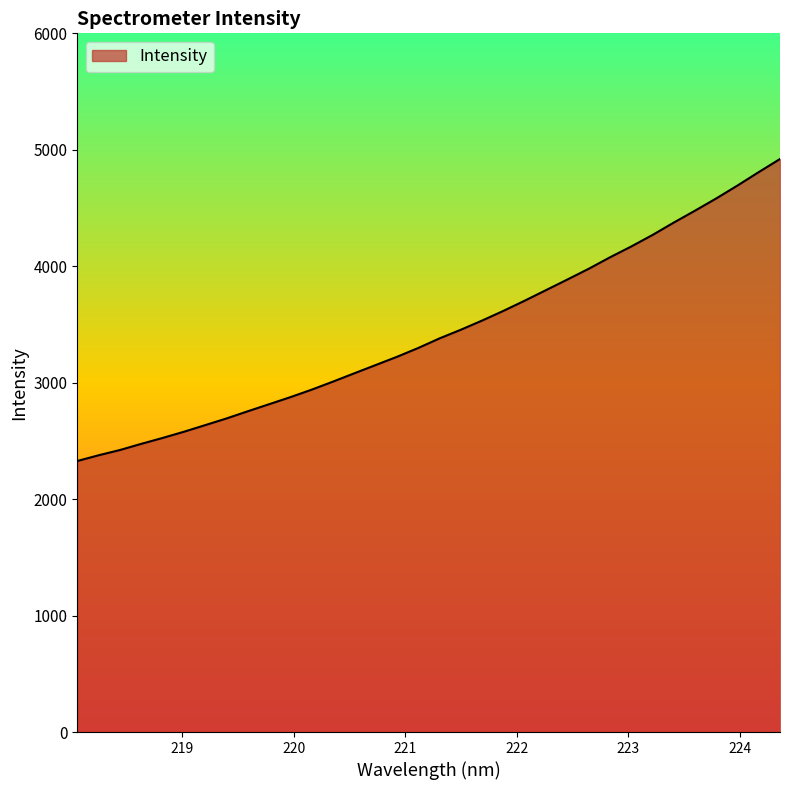

What is the smallest value displayed?

2327.4